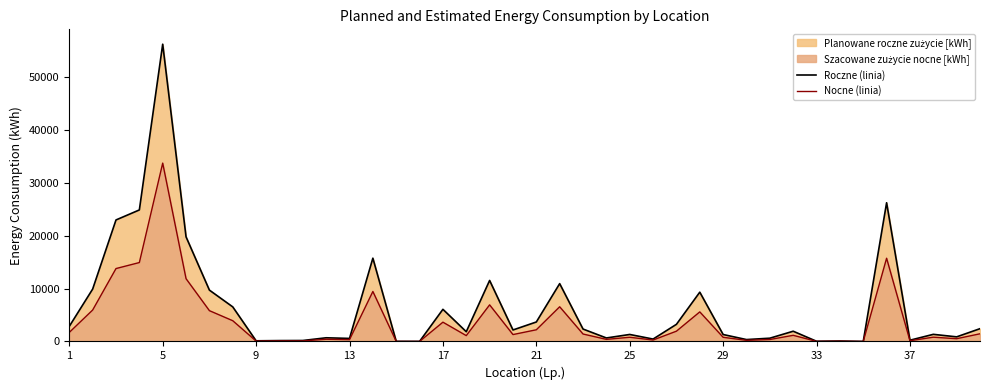

What value does the Roczne (linia) series have at 33, to the nearest 10?

30